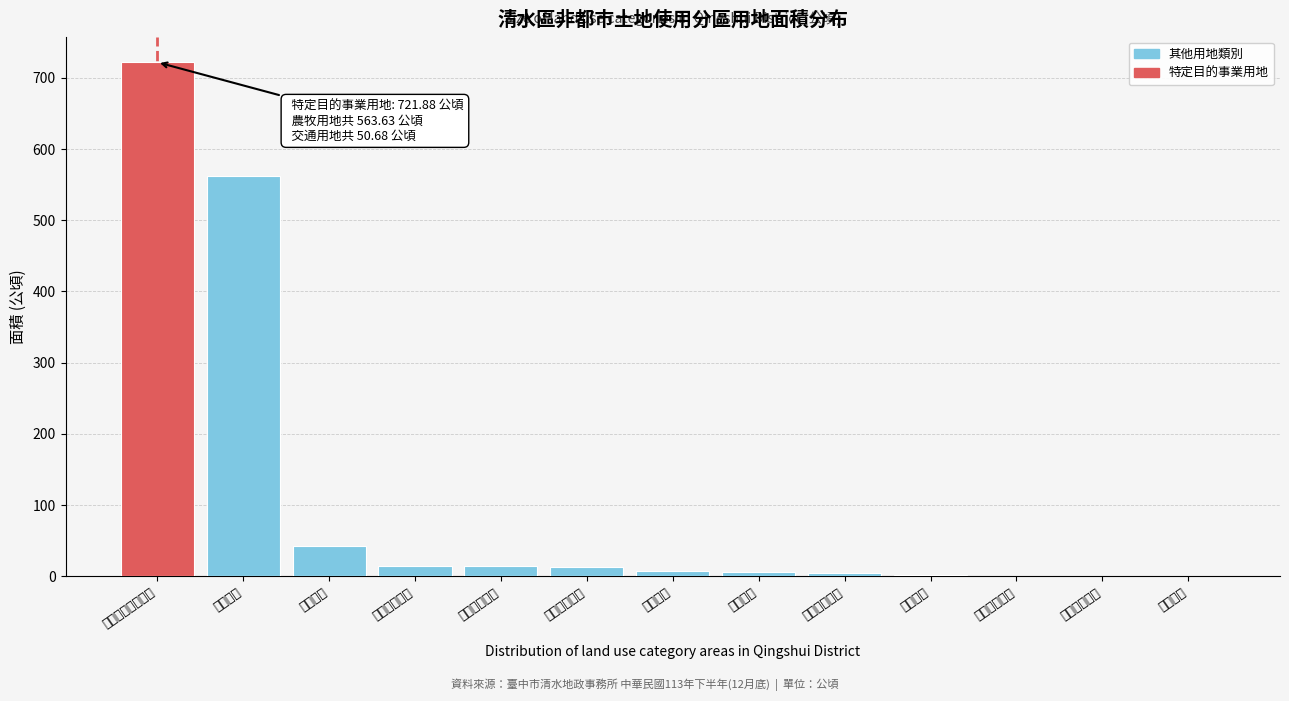

Which label corresponds to the largest value in the chart?

特定目的事業用地